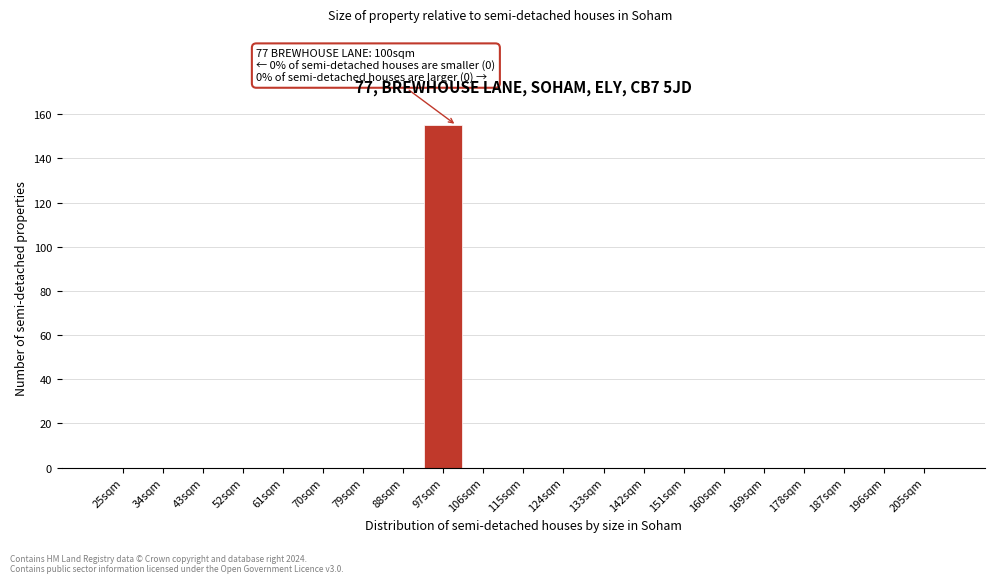

Over which range of the x-axis is the bar tallest?

92.5 to 101.5